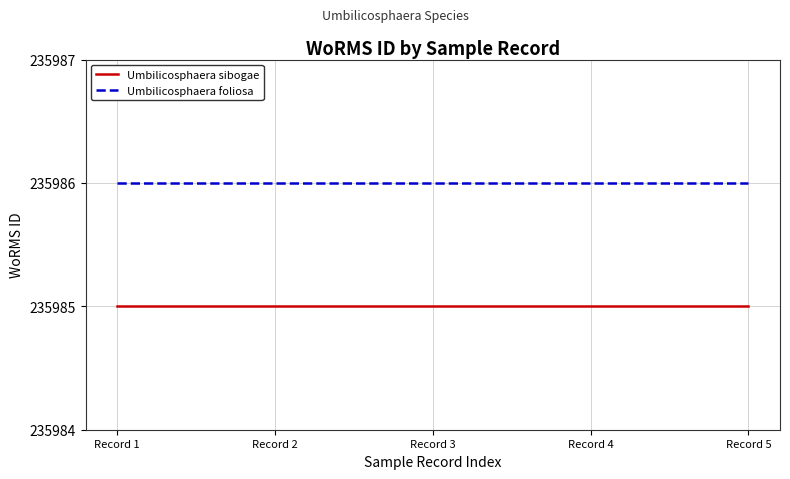

Is it true that Umbilicosphaera sibogae equals 235985 at Record 1?

True